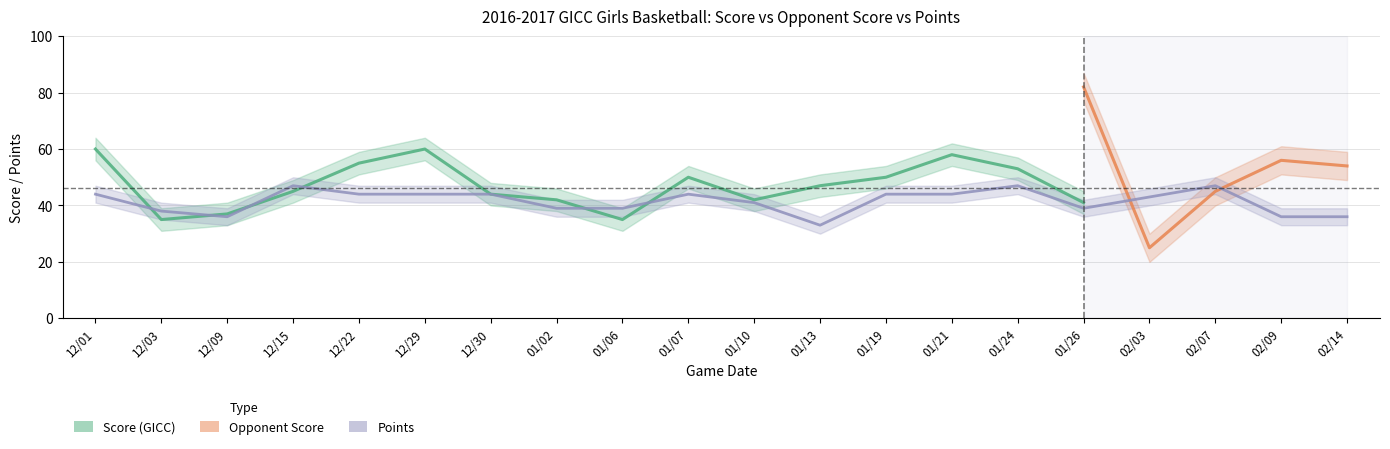

What is the value of the score point at the 15th from the left?

53